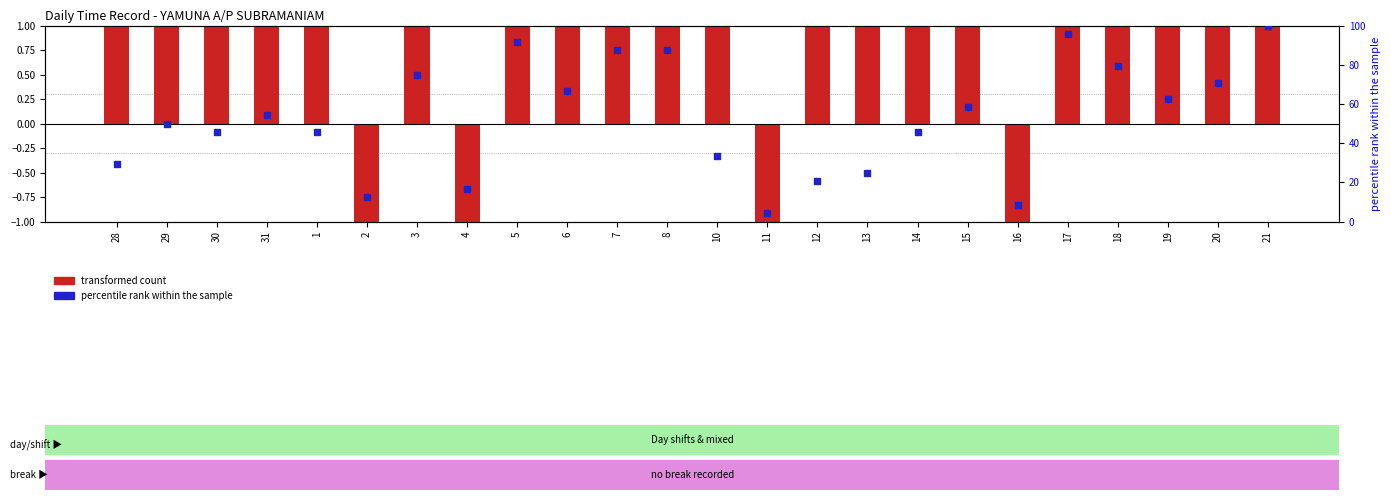

Which series reaches the maximum Y coordinate?

percentile rank within the sample